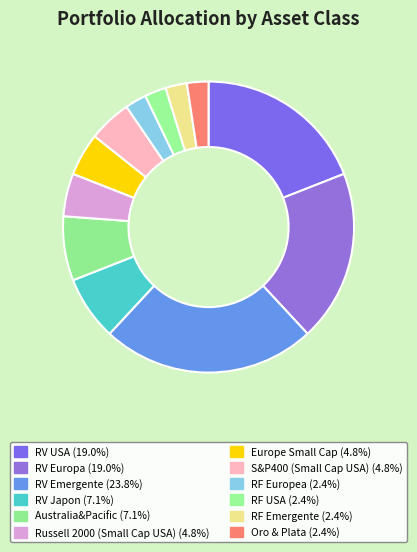

To the nearest percent, what portion does Australia&Pacific represent?

7%